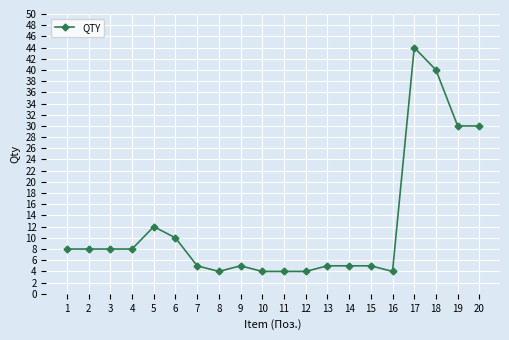

What is the difference between the maximum and second lowest values?

40